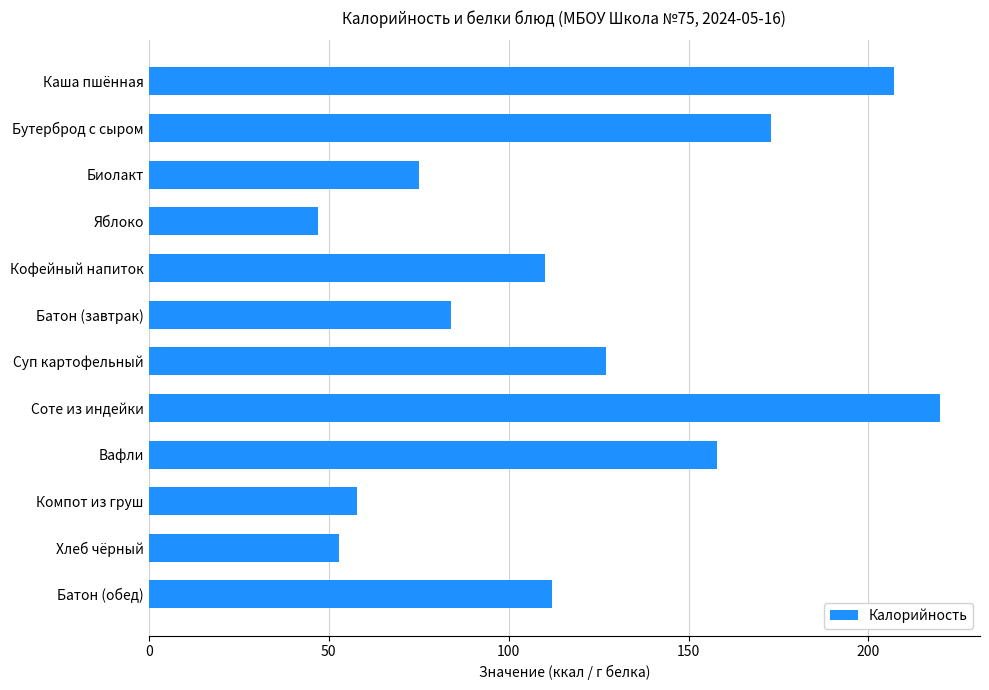

Rank the categories by value from lowest to highest.

Яблоко, Хлеб чёрный, Компот из груш, Биолакт, Батон (завтрак), Кофейный напиток, Батон (обед), Суп картофельный, Вафли, Бутерброд с сыром, Каша пшённая, Соте из индейки